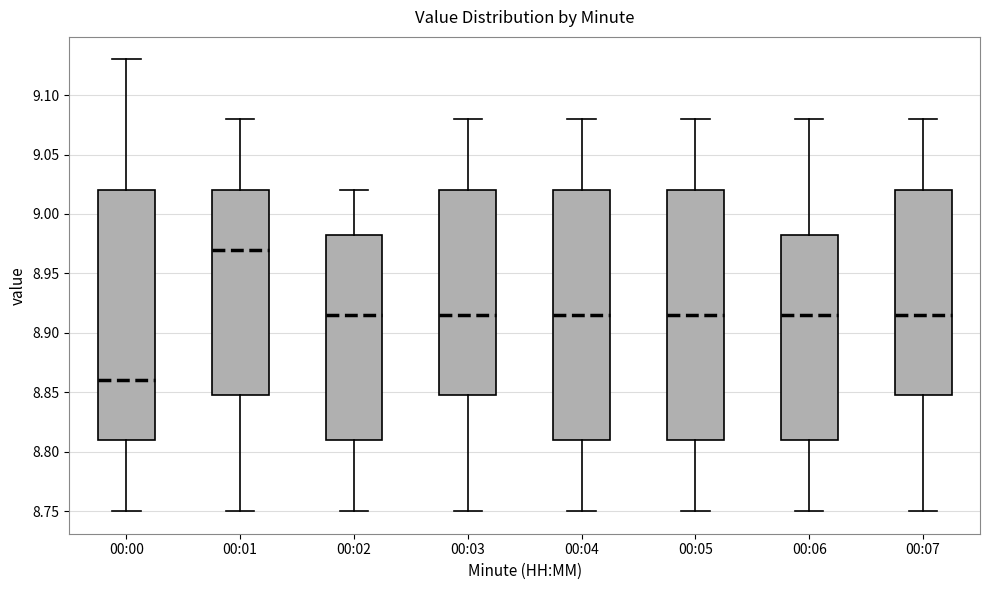

Reading left to right, read every box against the y-axis: the position of its median line, the range the box covers, and the ends of its whiskers. The values are not printed on the chart, so give them approximately, as read against the axis.

00:00: median 8.860, box 8.810 to 9.020, whiskers 8.750 to 9.130
00:01: median 8.970, box 8.850 to 9.020, whiskers 8.750 to 9.080
00:02: median 8.915, box 8.810 to 8.985, whiskers 8.750 to 9.020
00:03: median 8.915, box 8.850 to 9.020, whiskers 8.750 to 9.080
00:04: median 8.915, box 8.810 to 9.020, whiskers 8.750 to 9.080
00:05: median 8.915, box 8.810 to 9.020, whiskers 8.750 to 9.080
00:06: median 8.915, box 8.810 to 8.985, whiskers 8.750 to 9.080
00:07: median 8.915, box 8.850 to 9.020, whiskers 8.750 to 9.080